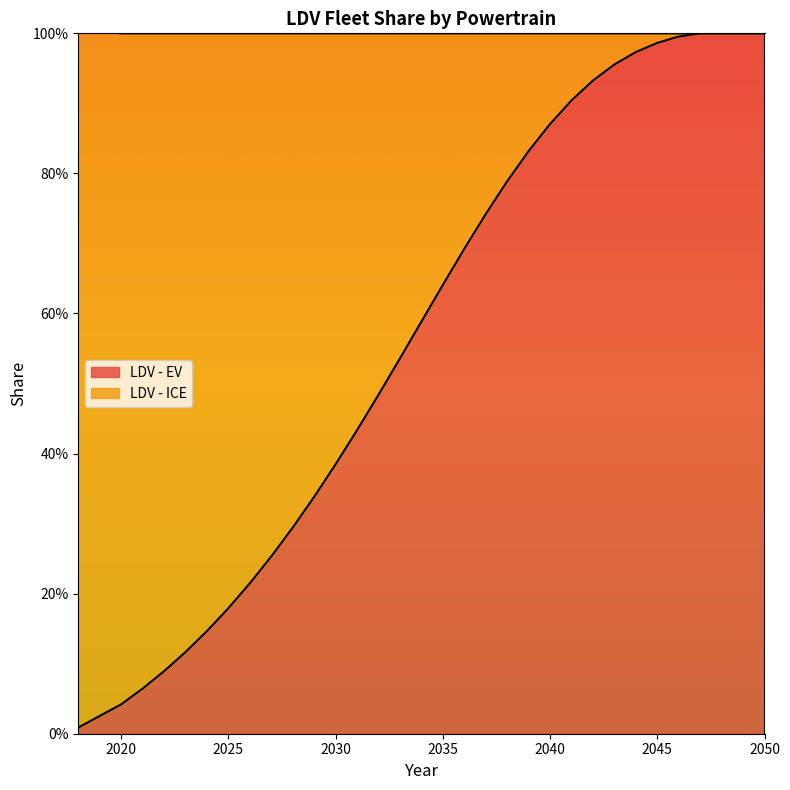

What is the change in value from 2025 to 2045?

+0.8